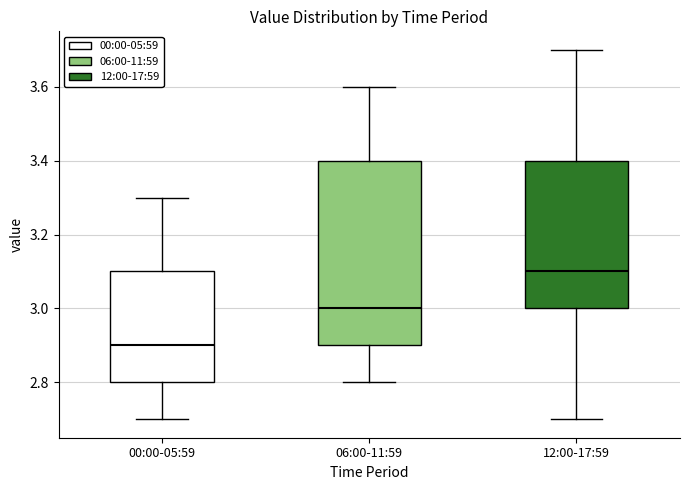

Comparing the boxes themselves (not the whiskers), which one is the tallest?

06:00-11:59